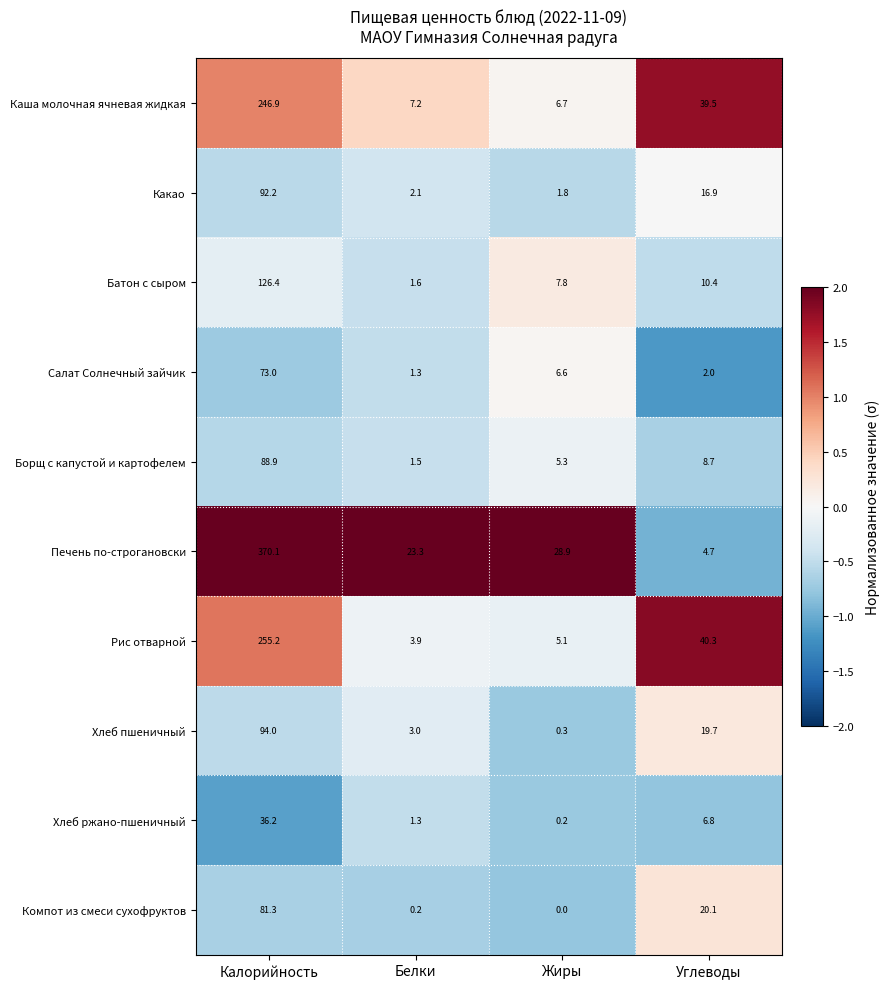

Between Белки and Углеводы, which series saw the biggest shift?

Рис отварной